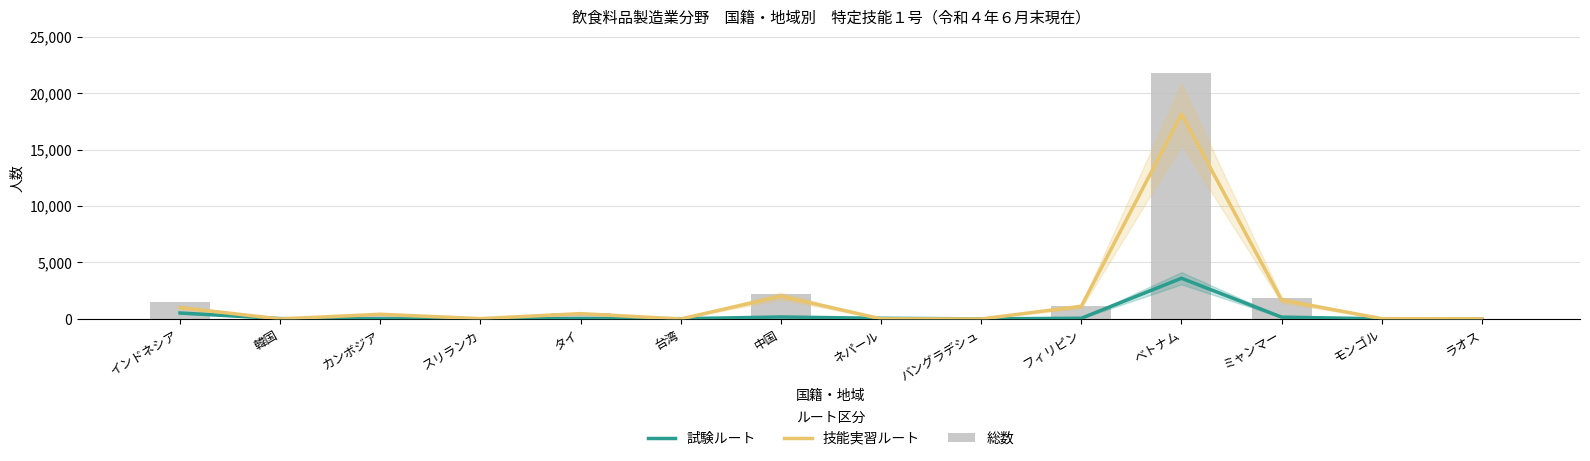

Which has a higher value, カンボジア or 中国?

中国